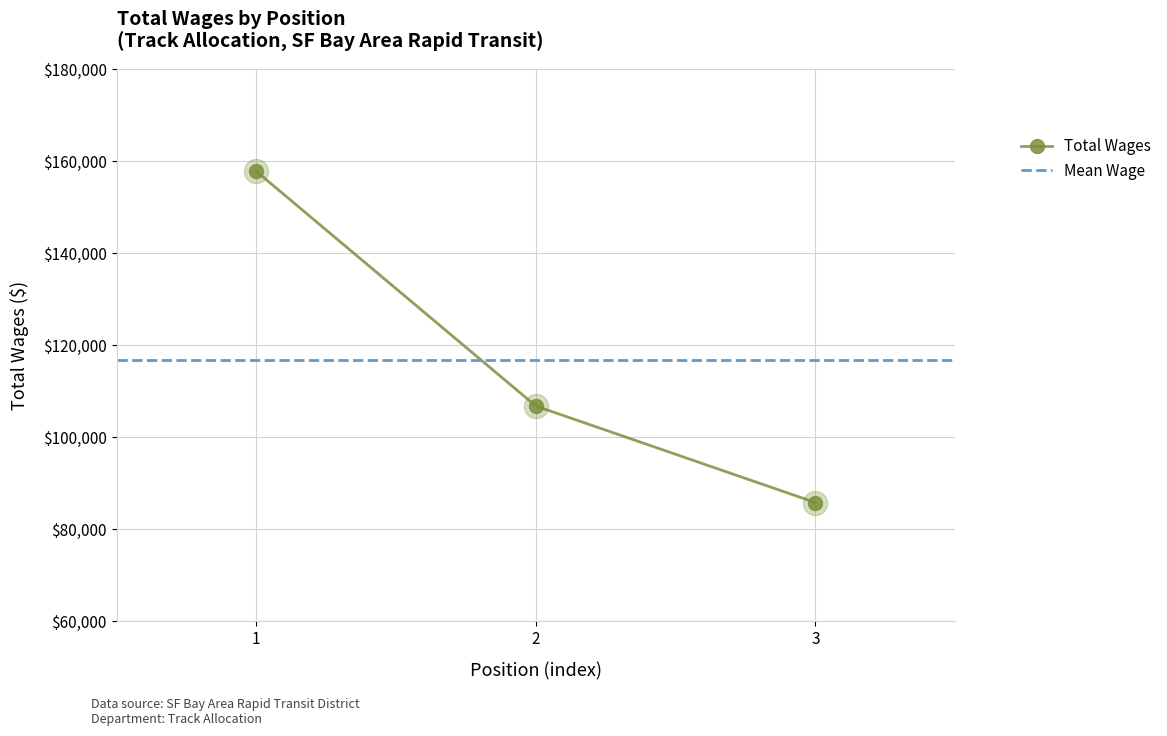

What is the ratio of the value at 3 to the value at 2?

0.8